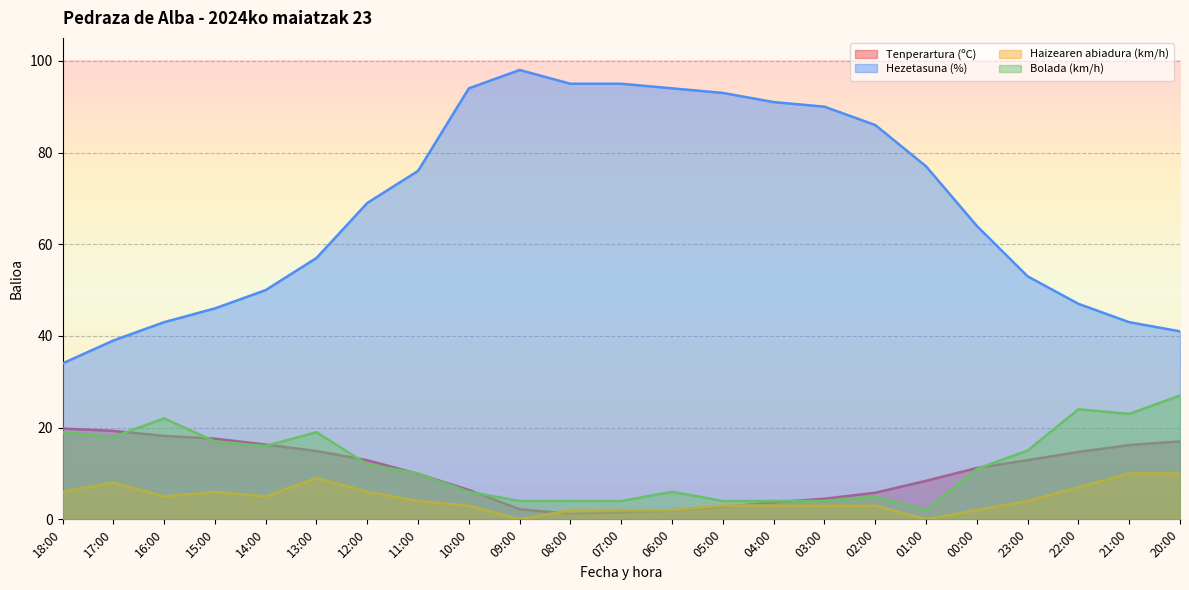

What is the difference between the Bolada (km/h) values at 21:00 and 22:00?

1.0